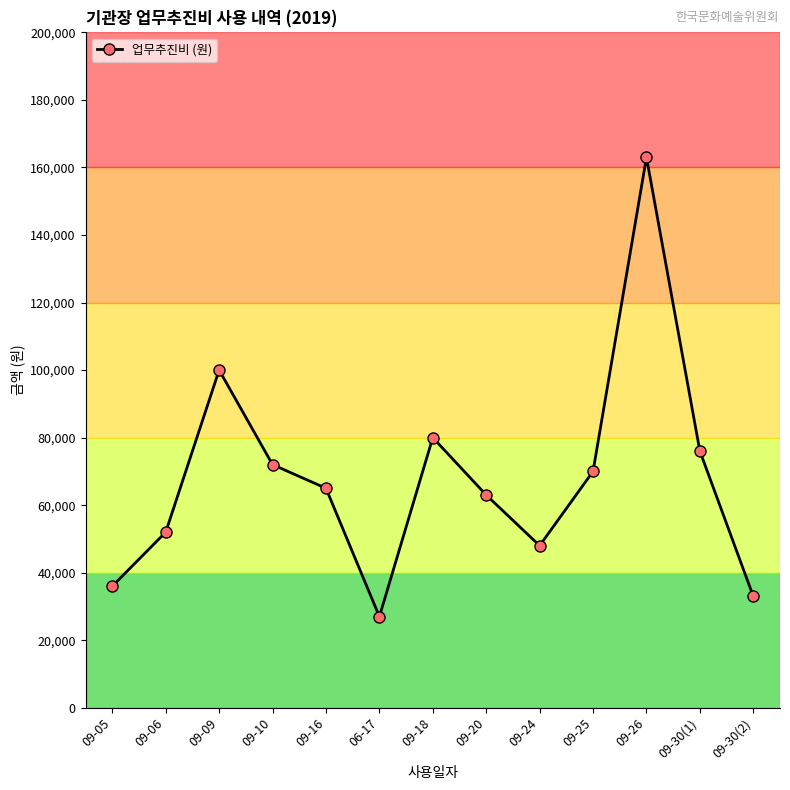

What is the maximum value shown in the chart?

163000